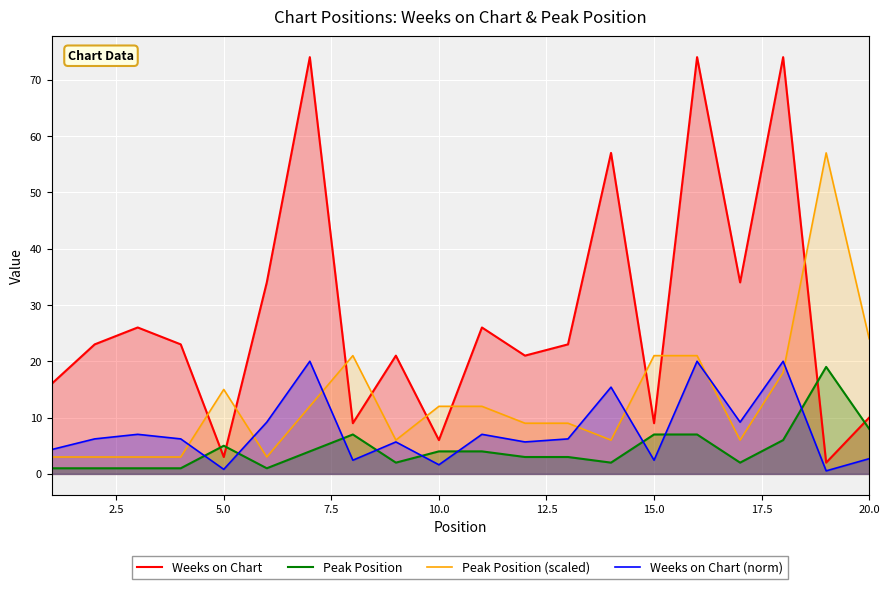

What is the highest value of the Weeks on Chart series?

74.0